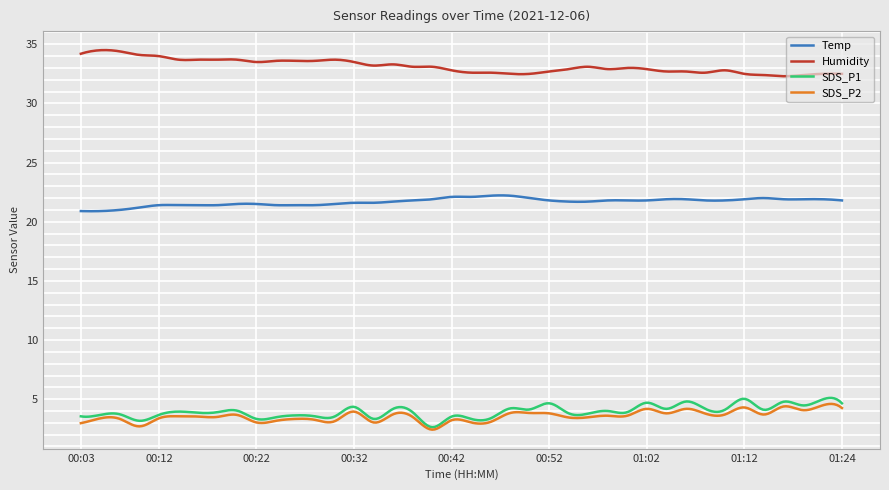

What is the maximum value shown in the chart?

34.5